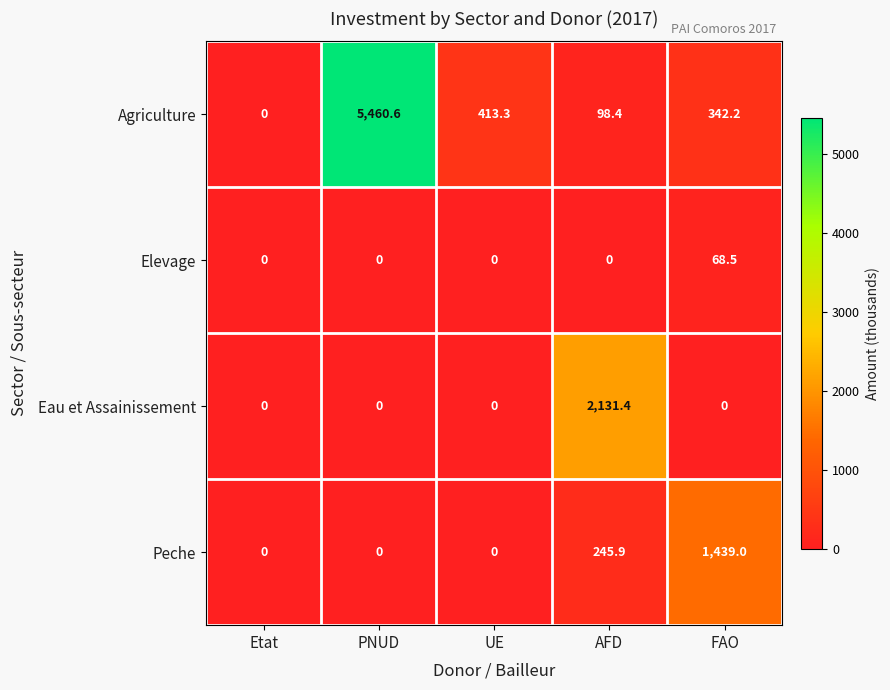

Which series has the largest total across all categories?

Agriculture